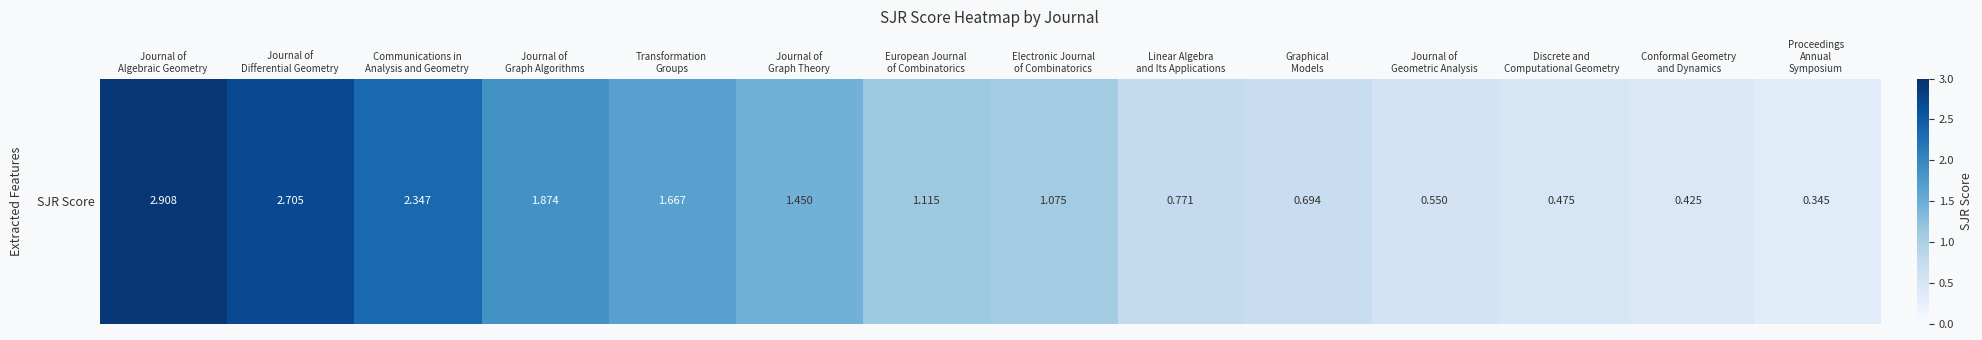

The value at Electronic Journal
of Combinatorics is 1.8. True or false?

False